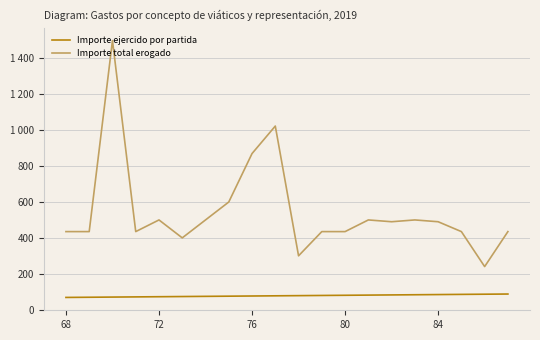

What are all the series names shown in the legend?

Importe ejercido por partida, Importe total erogado